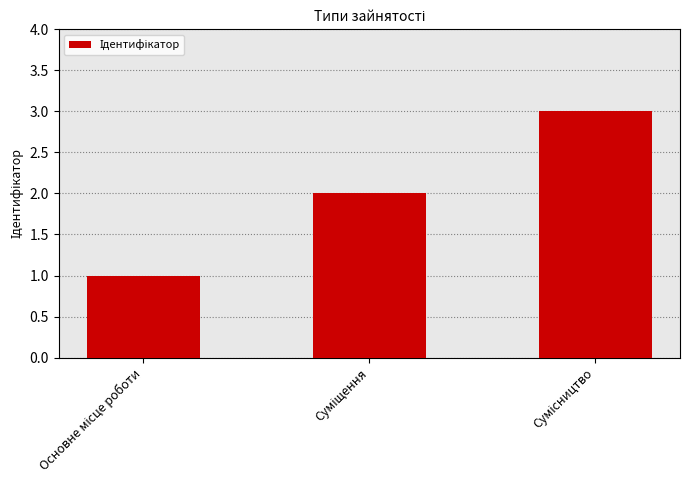

What is the maximum value shown in the chart?

3